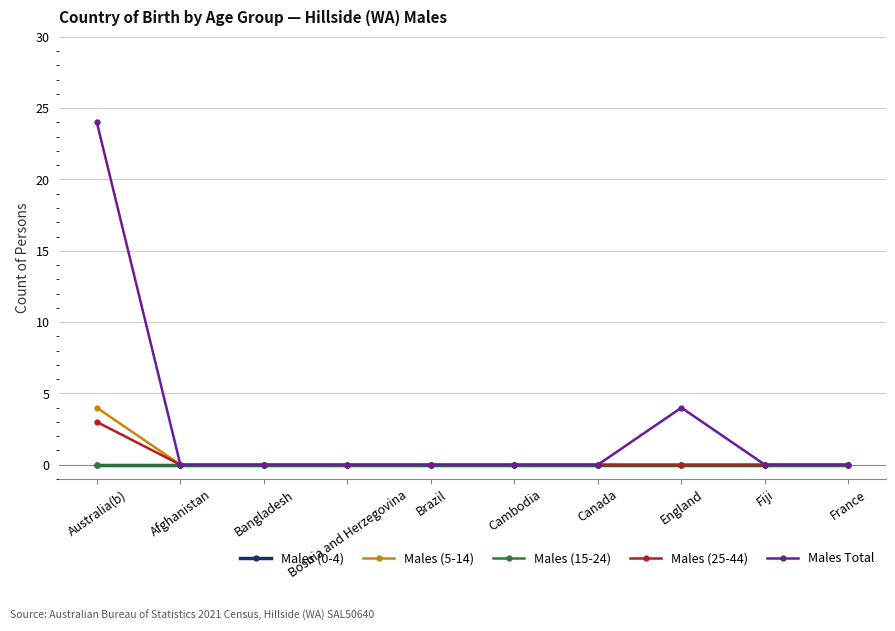

Does the chart have visible grid lines?

Yes